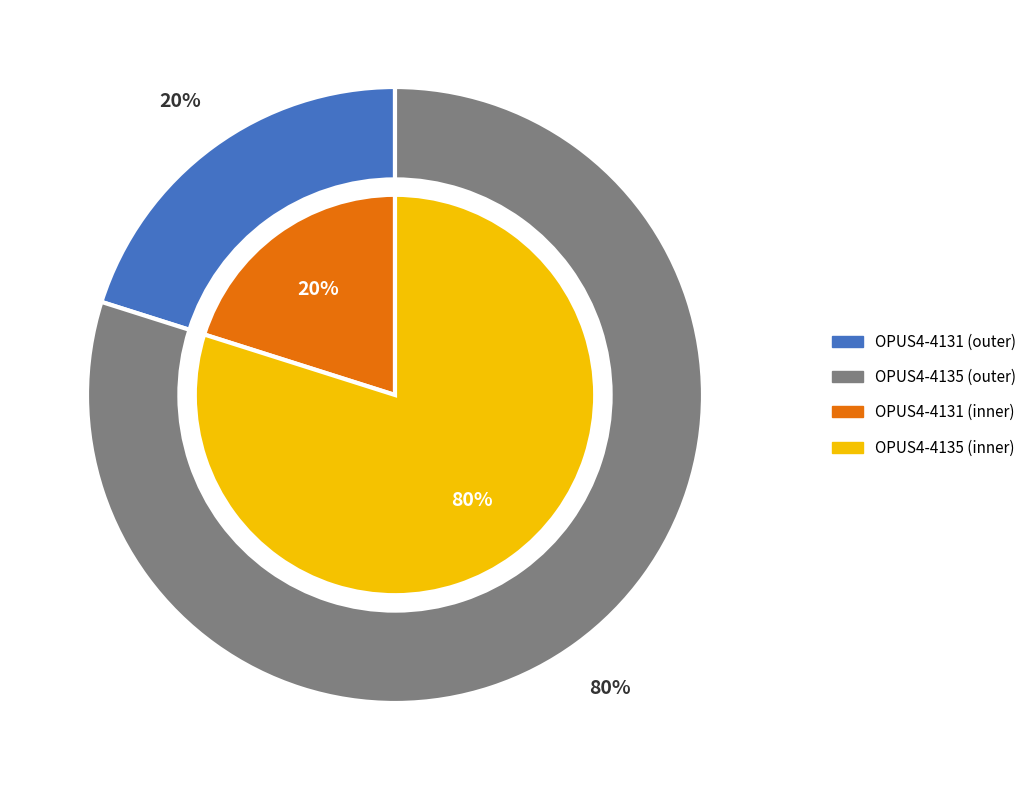

What percentage do OPUS4-4135 and OPUS4-4131 together represent?

100.0%